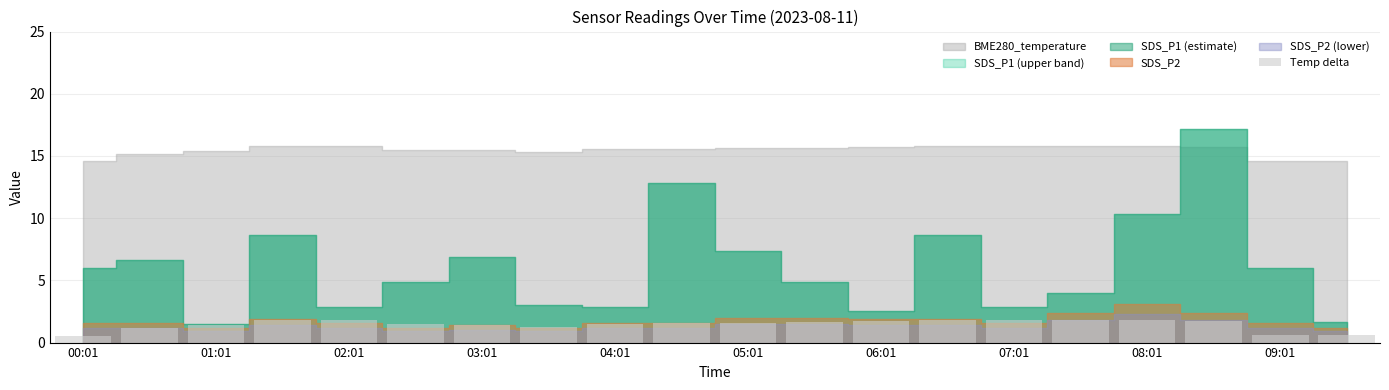

What is the value of the 13th bar from the left?

1.7